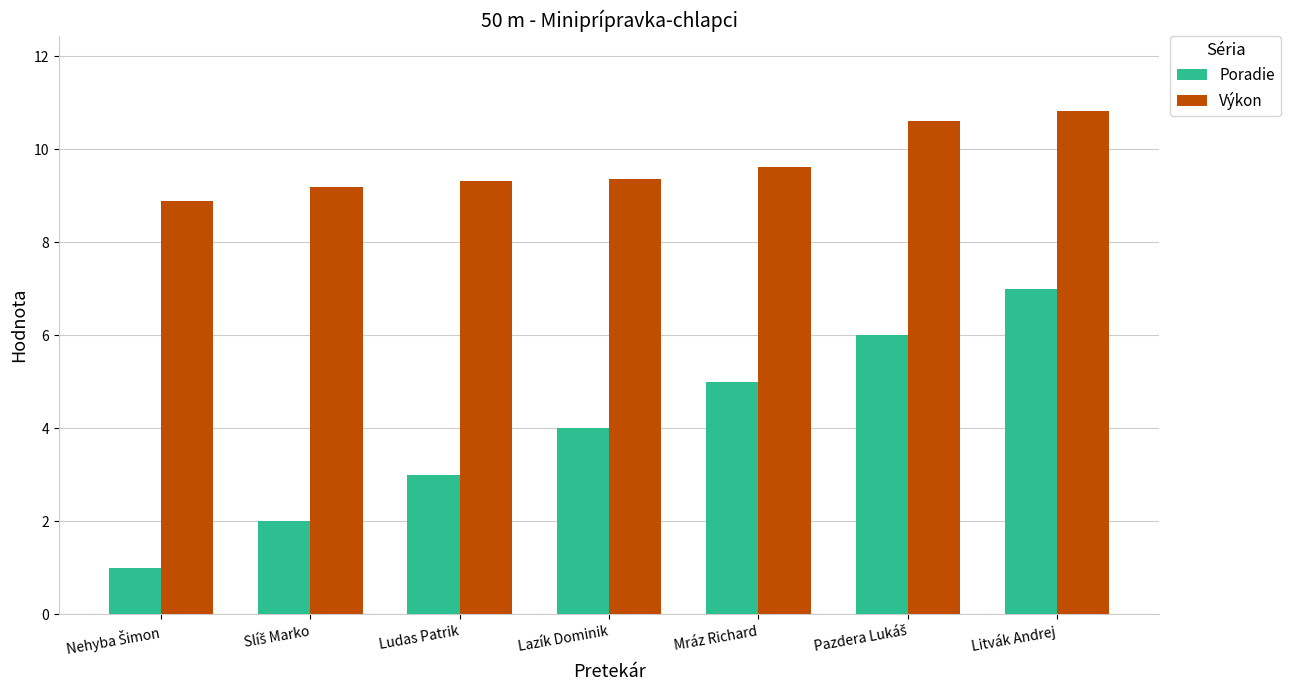

List the series in order of their peak value, lowest first.

Poradie, Výkon